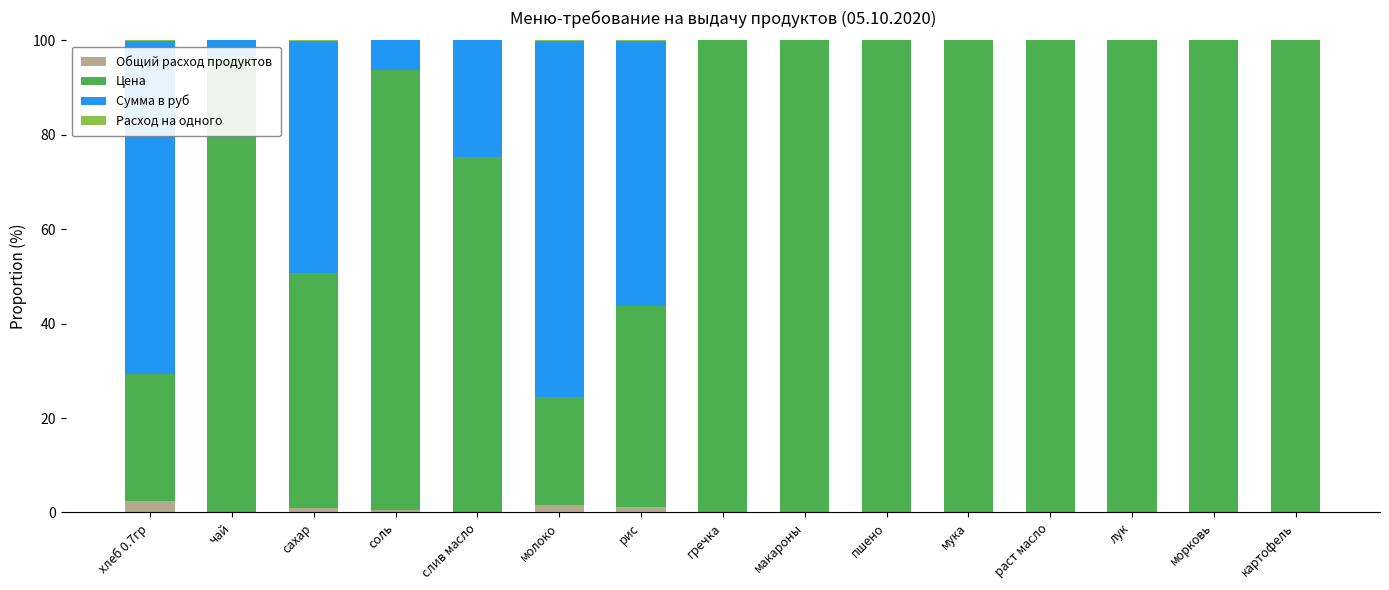

Which series has the largest total across all categories?

Цена